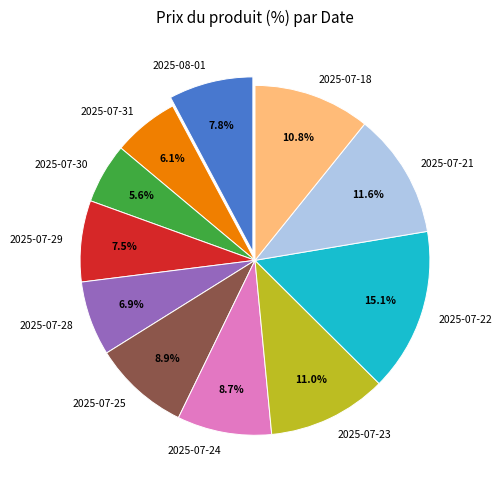

To the nearest percent, what percentage of the pie is 2025-07-23?

11%